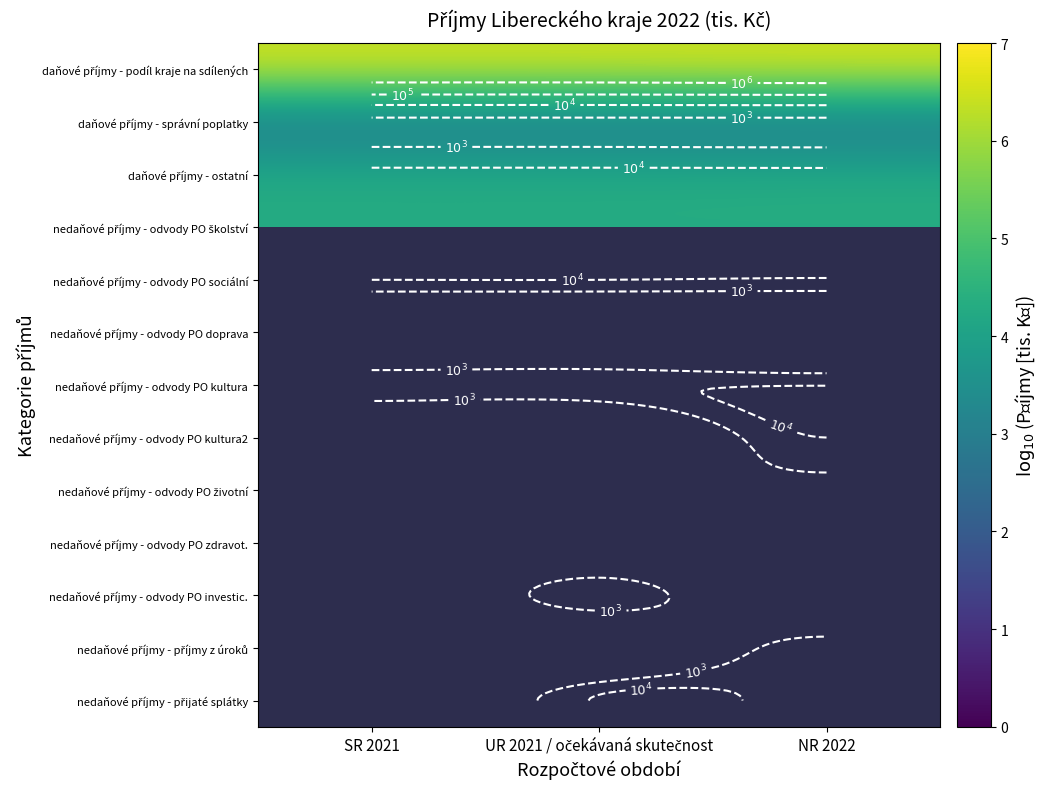

The daňové příjmy - správní poplatky series shows 1.4 at UR 2021 / očekávaná skutečnost. True or false?

False